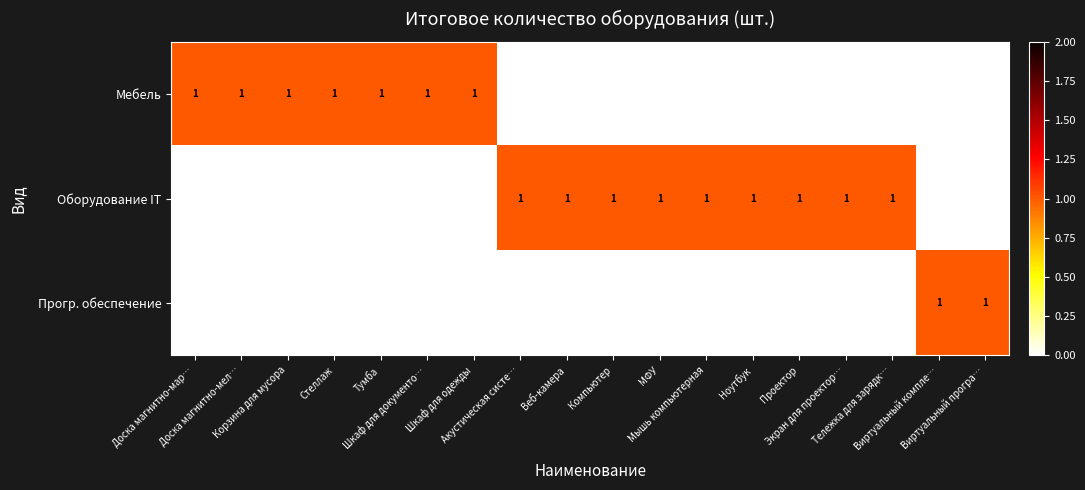

How many distinct data groups are displayed?

3